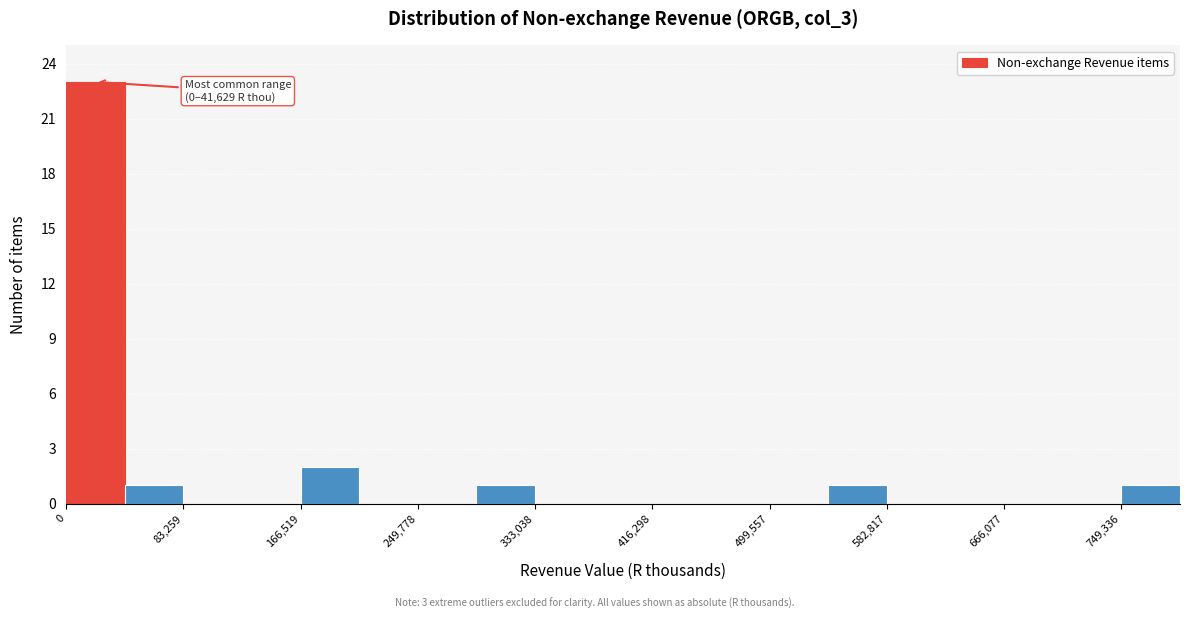

Which range on the x-axis has the tallest bar?

0 to 40000